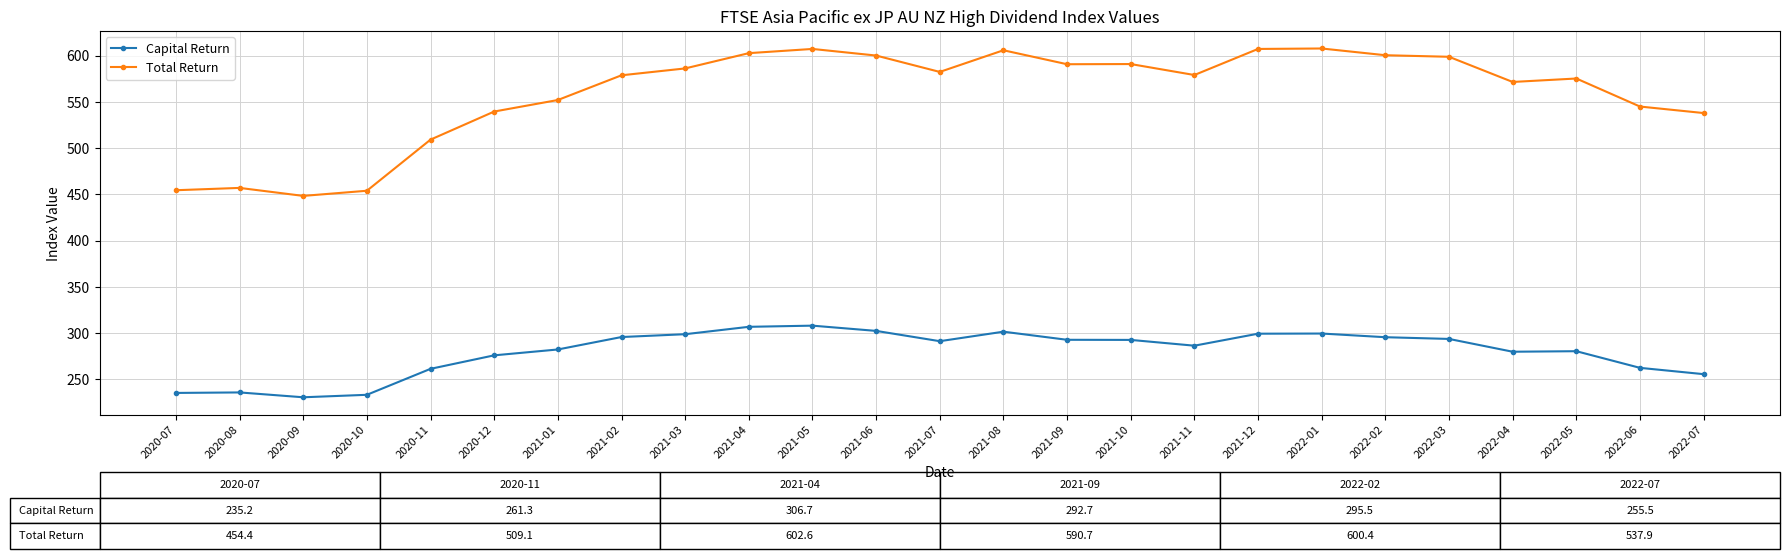

What is the label of the 12th point from the right?

2021-08